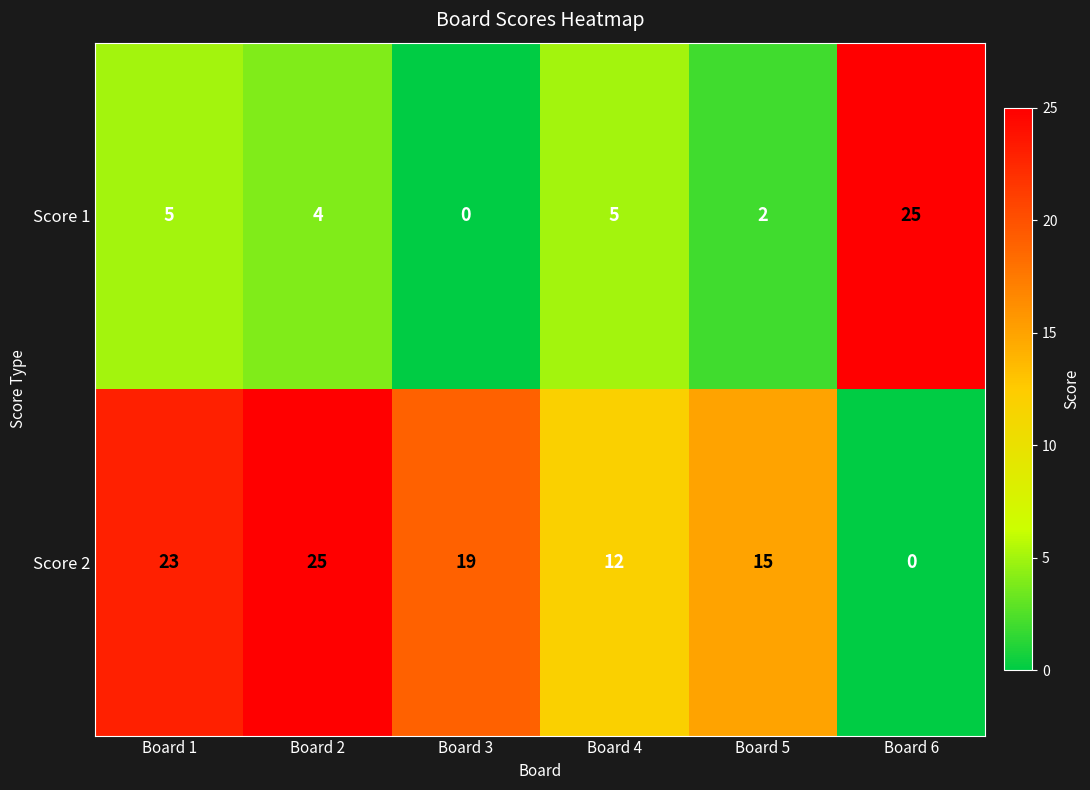

What is the total value across all series at Board 2?

29